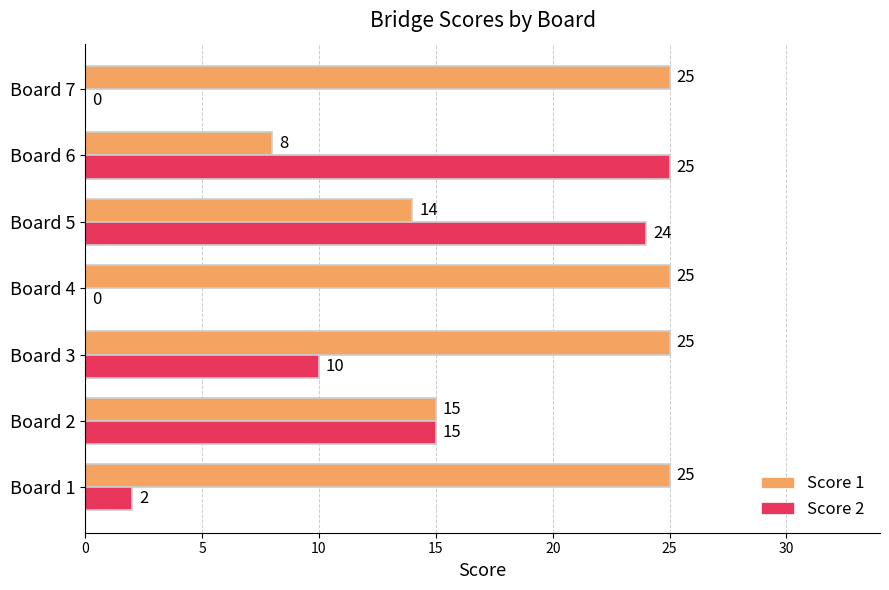

What is the sum of all Score 2 values?

76